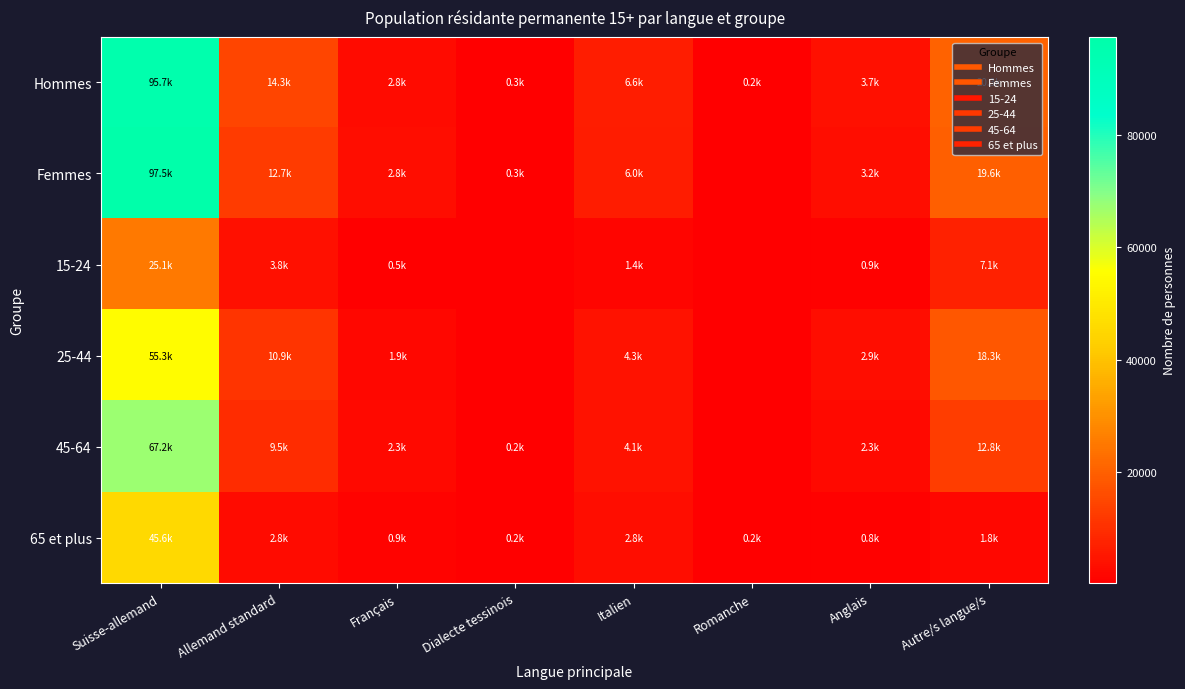

At which label does Hommes reach its minimum?

Romanche